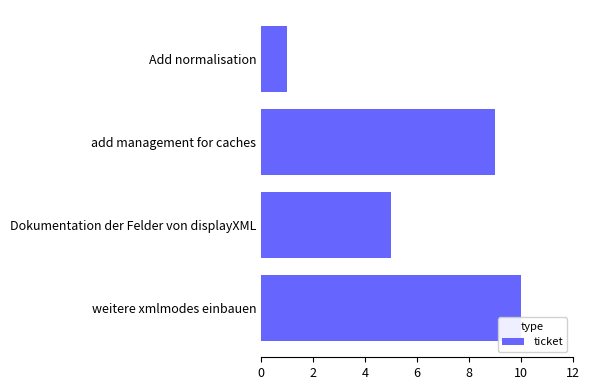

Read the value at weitere xmlmodes einbauen.

10